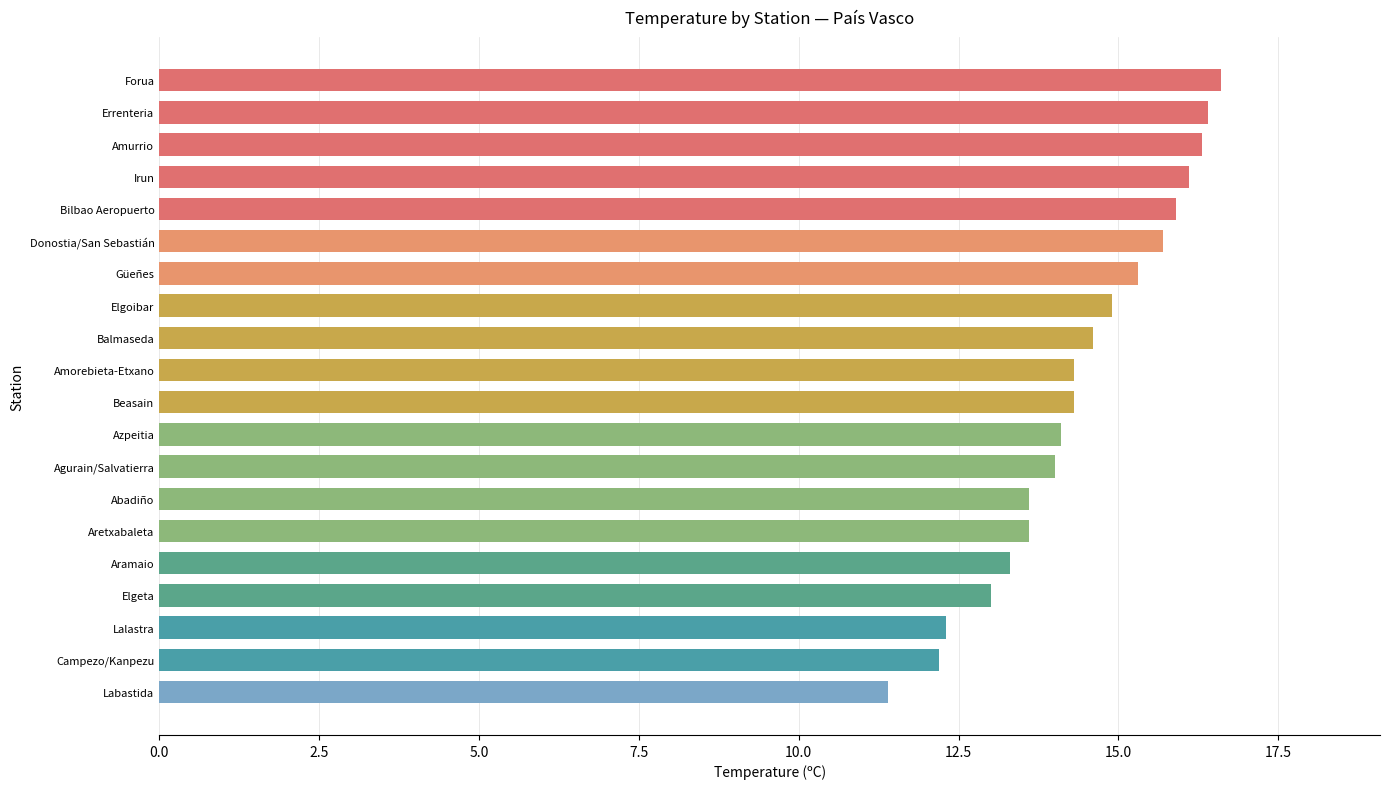

What is the label of the 18th bar from the top?

Lalastra